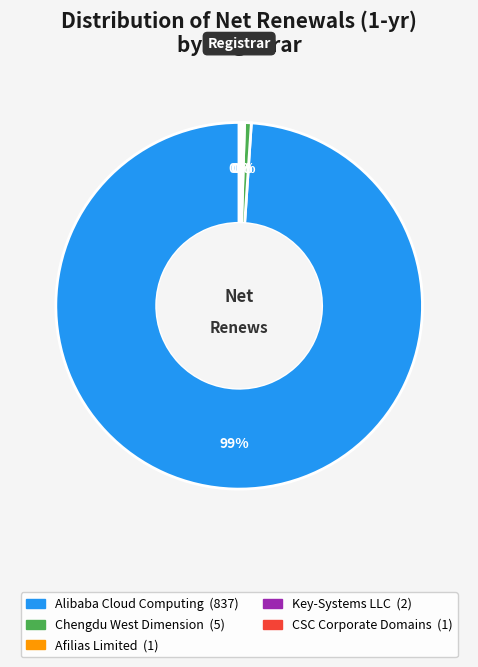

Which category has the biggest portion of the pie?

Alibaba Cloud Computing